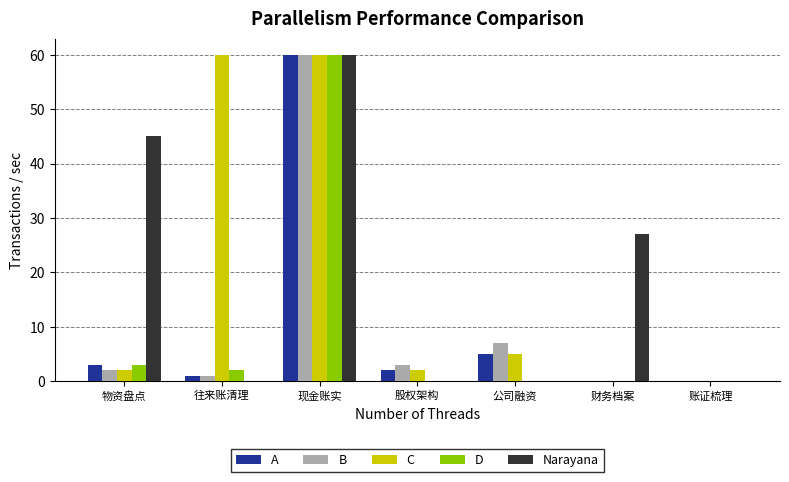

Is it true that D equals 24 at 账证梳理?

False